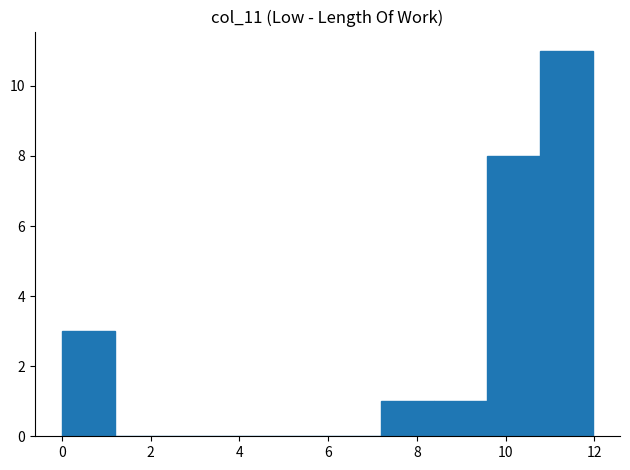

Reading left to right, list every bar in this chart as the range it spans on the x-axis followed by its height. Neither the bar edges nor the heights are printed on the chart, so give them approximately, as read against the axes.

0.0 to 1.2: 3
1.2 to 2.4: 0
2.4 to 3.6: 0
3.6 to 4.8: 0
4.8 to 6.0: 0
6.0 to 7.2: 0
7.2 to 8.4: 1
8.4 to 9.6: 1
9.6 to 10.8: 8
10.8 to 12.0: 11